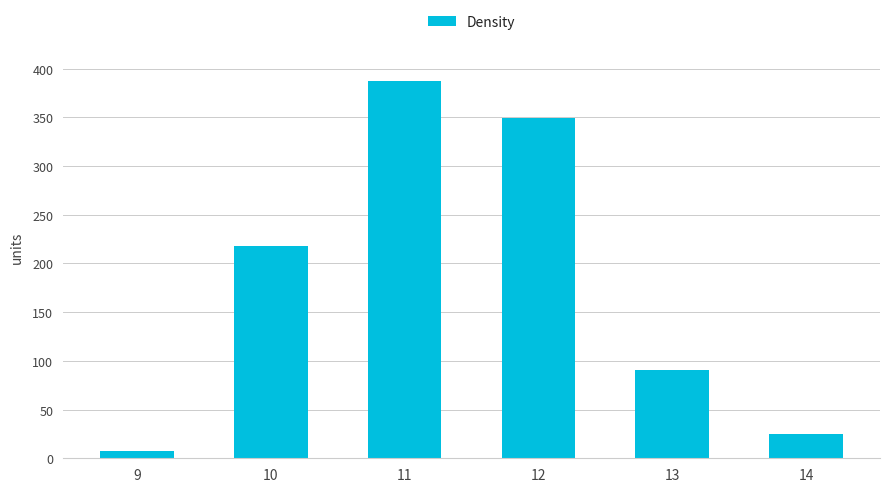

Count the number of values greater than 218092.

3